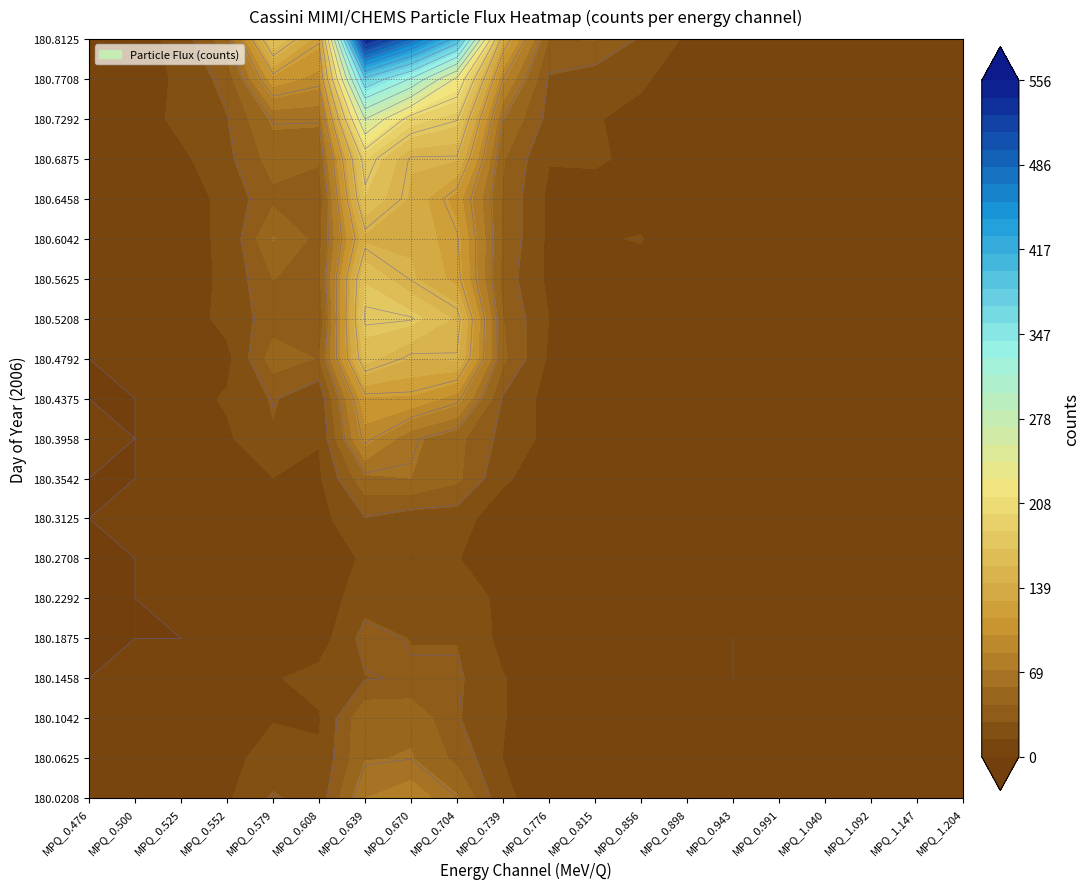

At which category is the sum across all series the highest?

MPQ_0.639